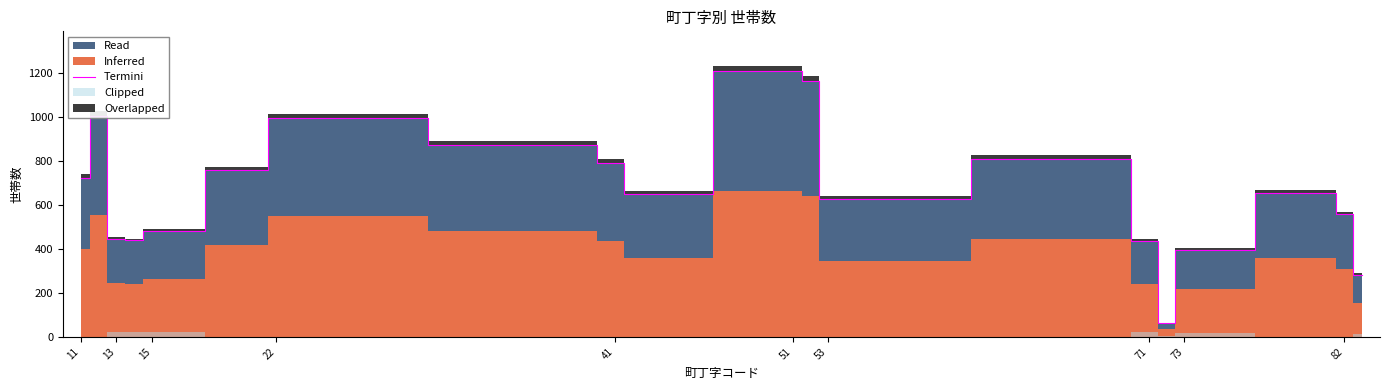

Which category has the highest value in the Termini series?

51